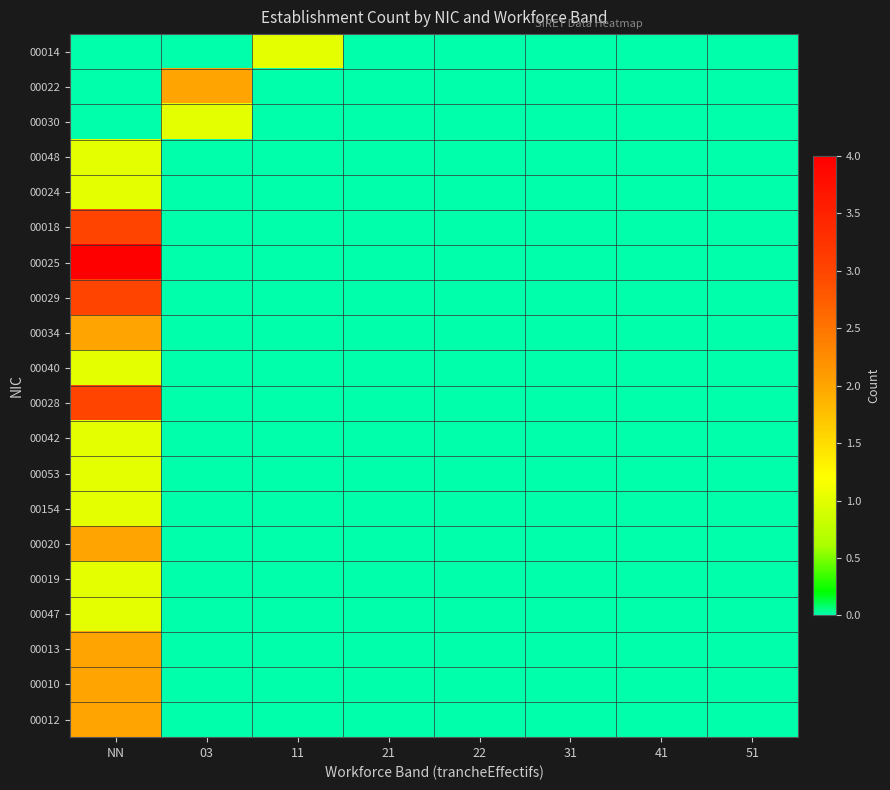

At which category is the sum across all series the highest?

NN